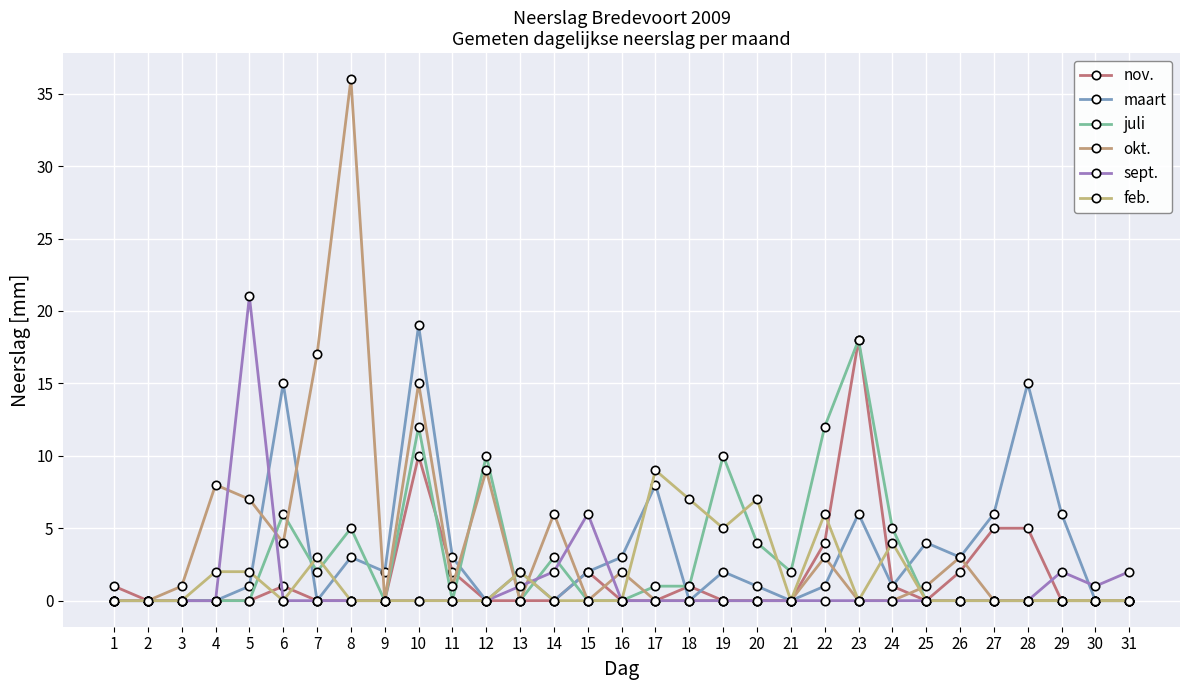

List the series in order of their peak value, lowest first.

feb., nov., juli, maart, sept., okt.